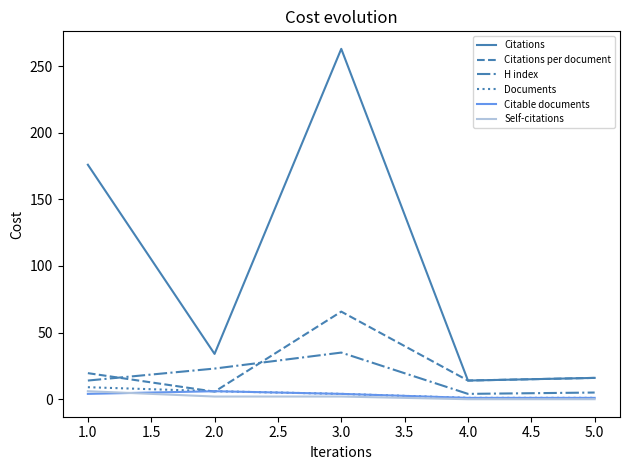

What is the greatest value displayed?

263.0